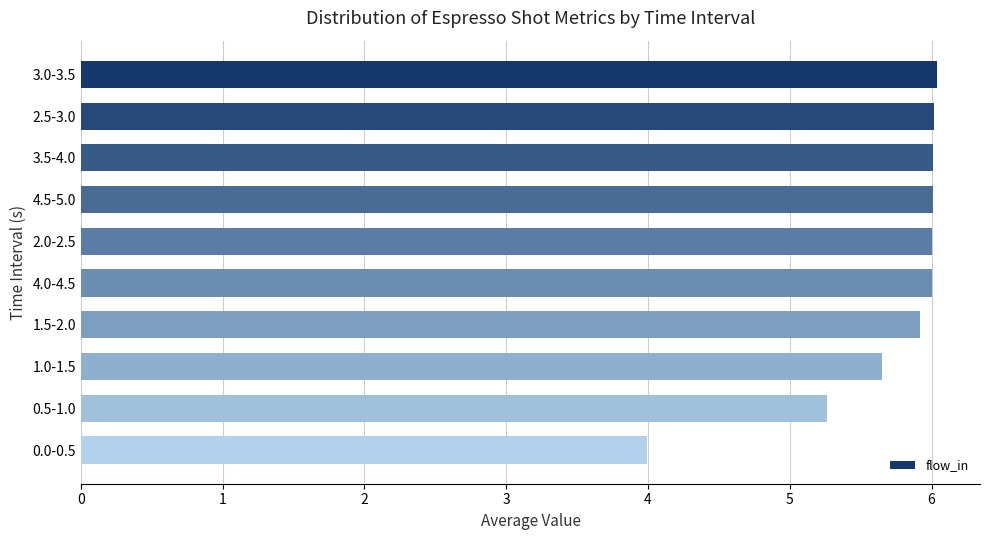

How many bars are there in total?

10